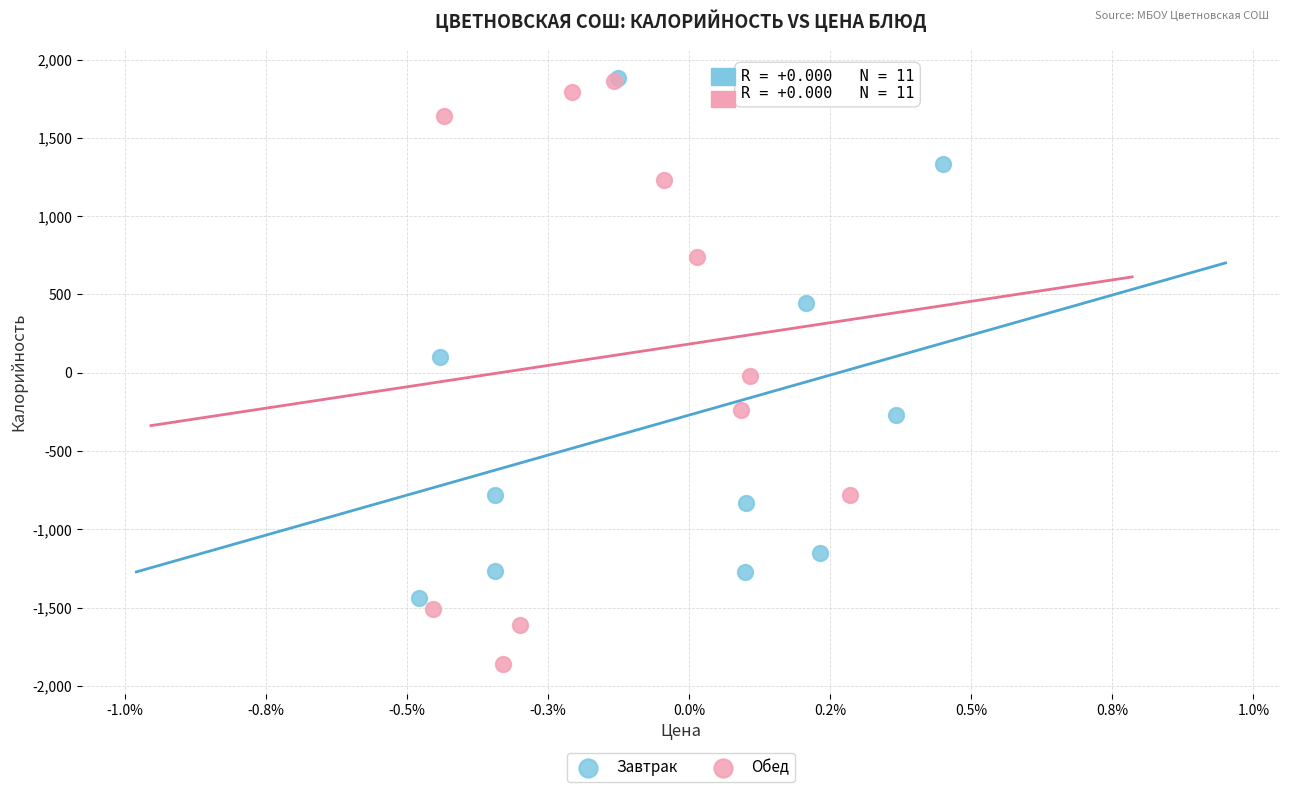

Which series has the largest Y range (max minus min)?

Обед